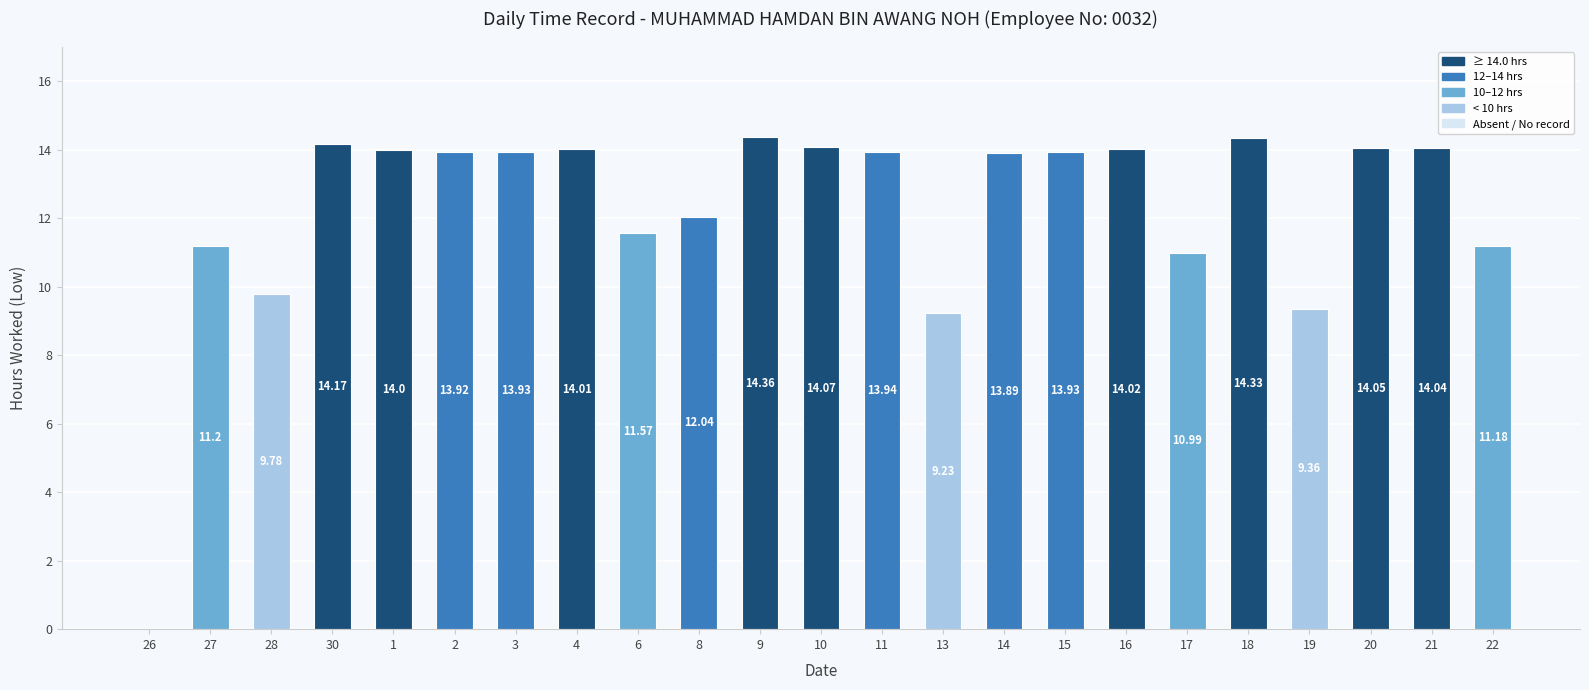

Does the chart contain stacked bars?

No